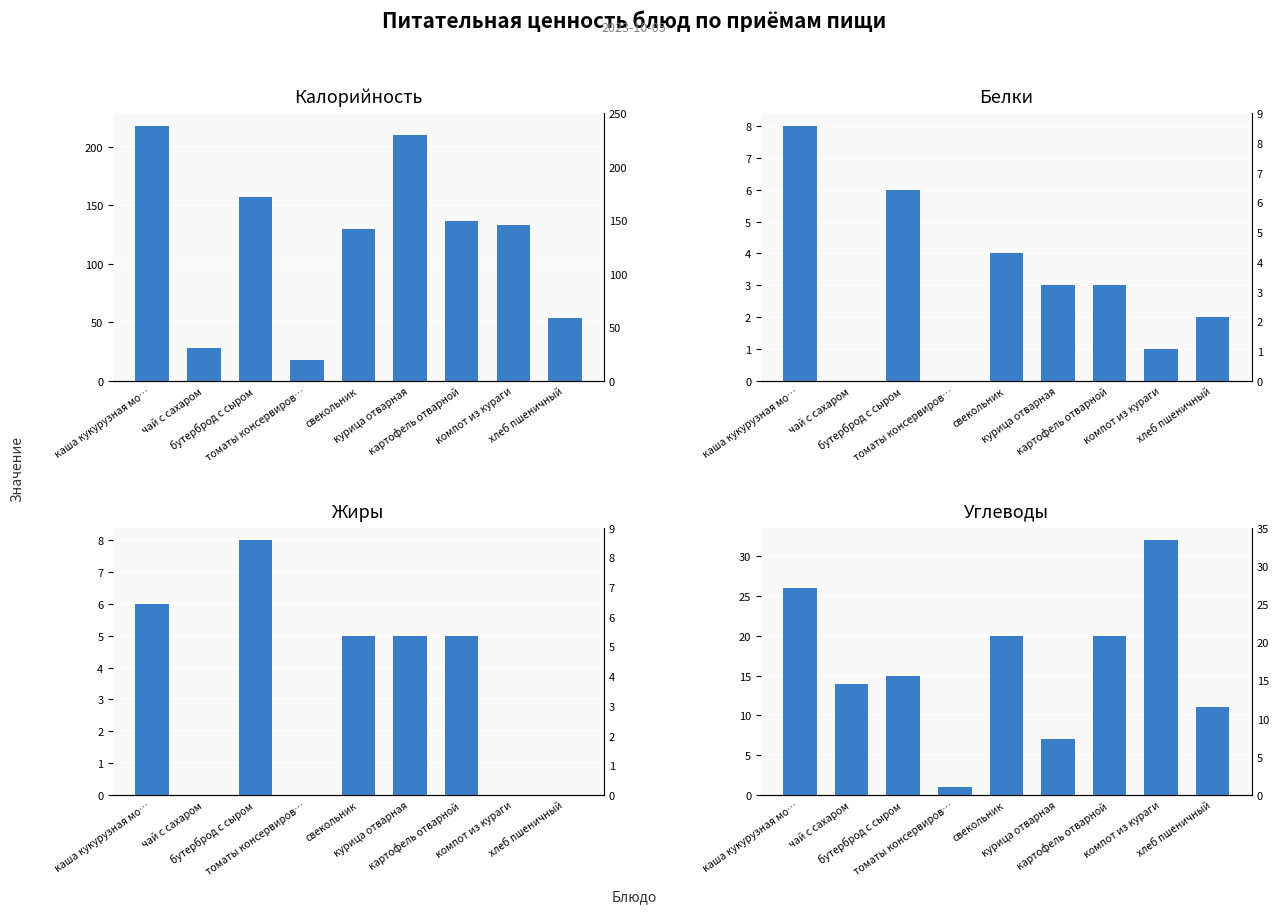

How many data points does each series have?

9